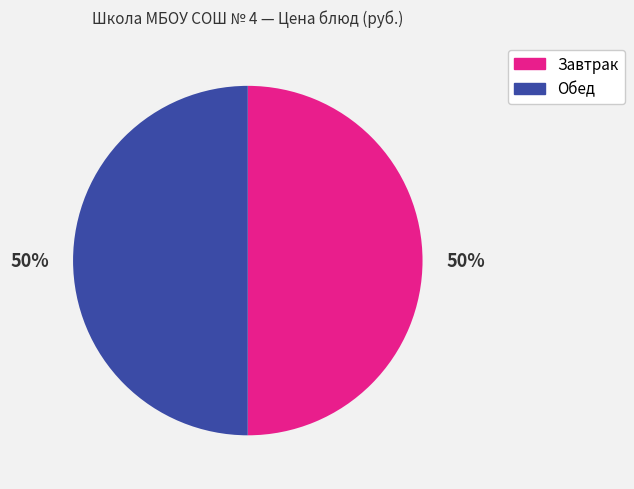

Is it true that Обед is 50% of the pie?

True